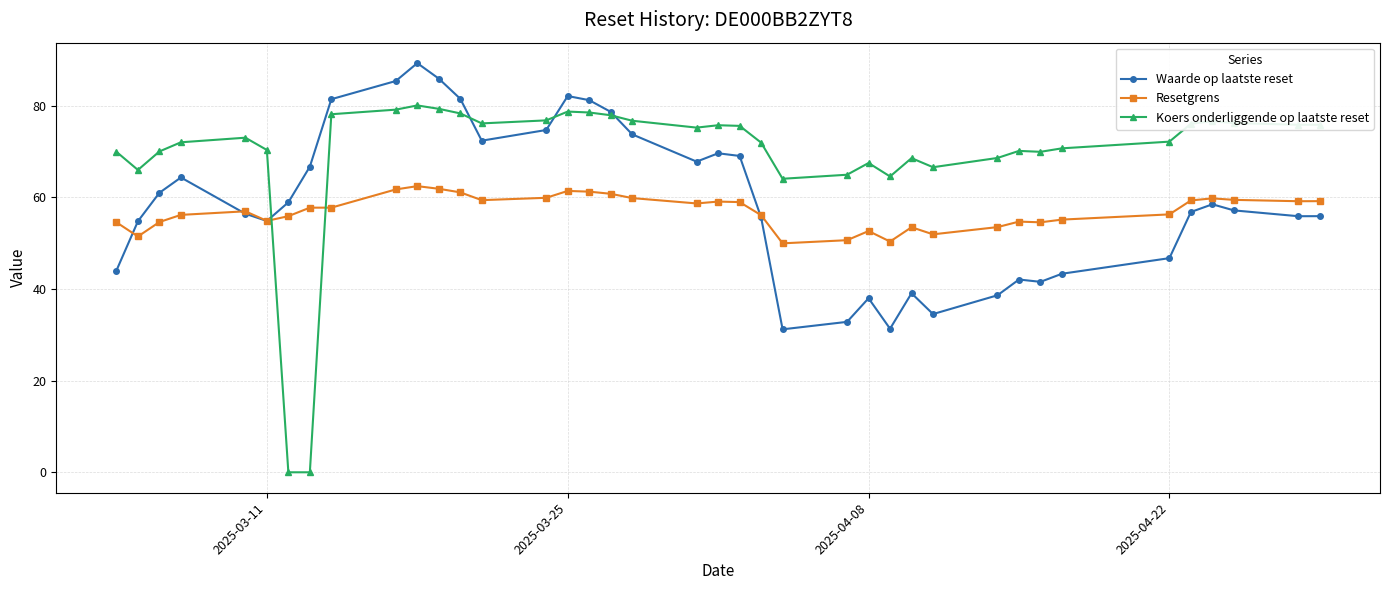

In Koers onderliggende op laatste reset, how many points are higher than both neighbors (excluding endpoints)?

8